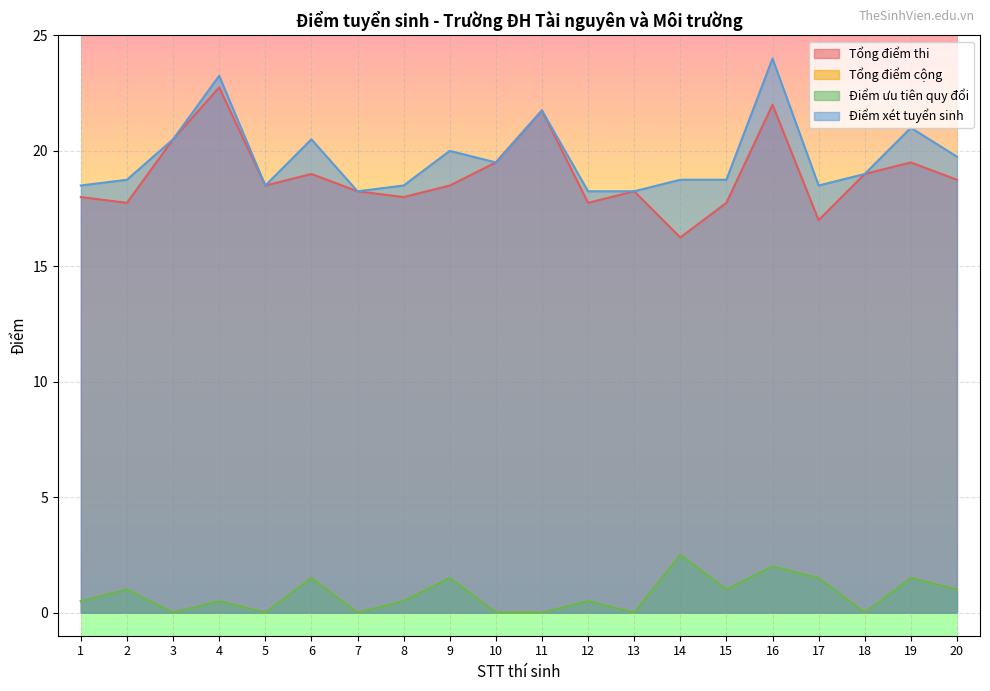

Count the Điểm ưu tiên quy đổi values in the range 0 to 1.

14